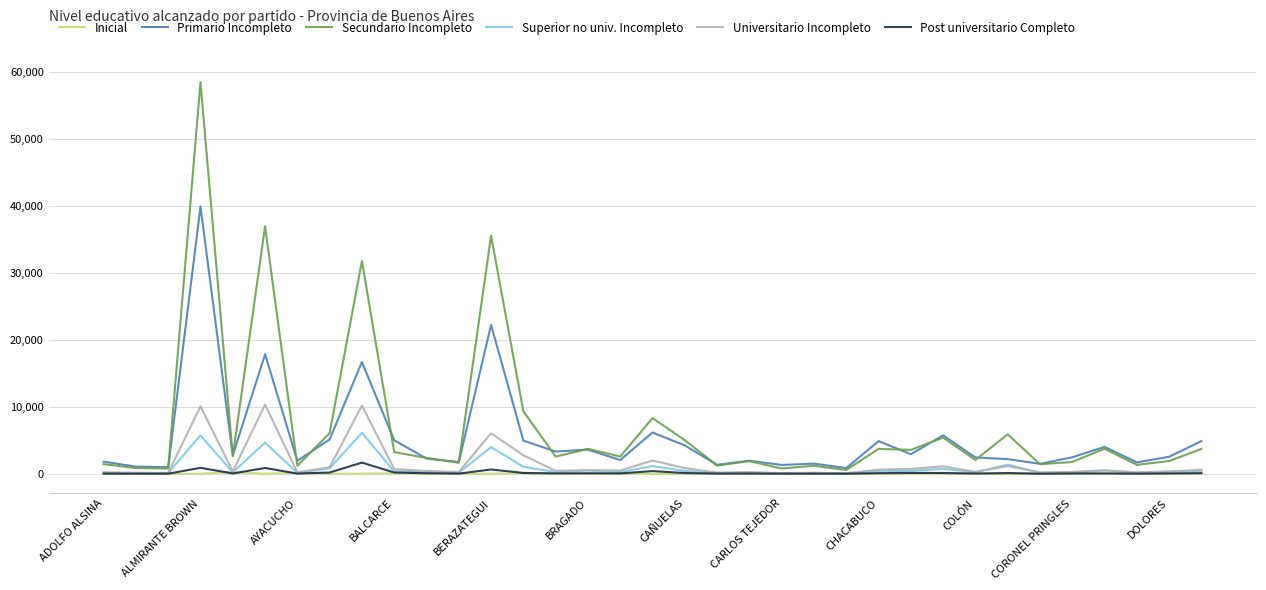

Count the number of categories in the chart.

35